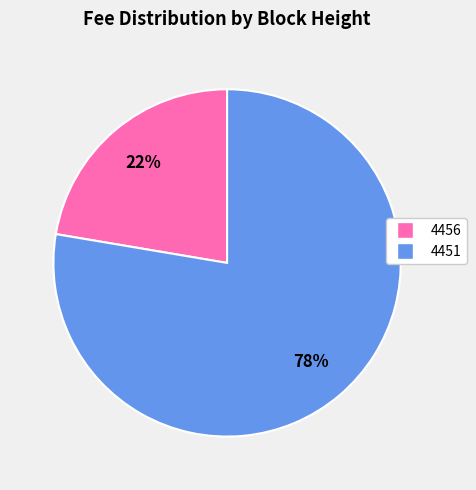

To the nearest percent, what is the average slice percentage?

50%